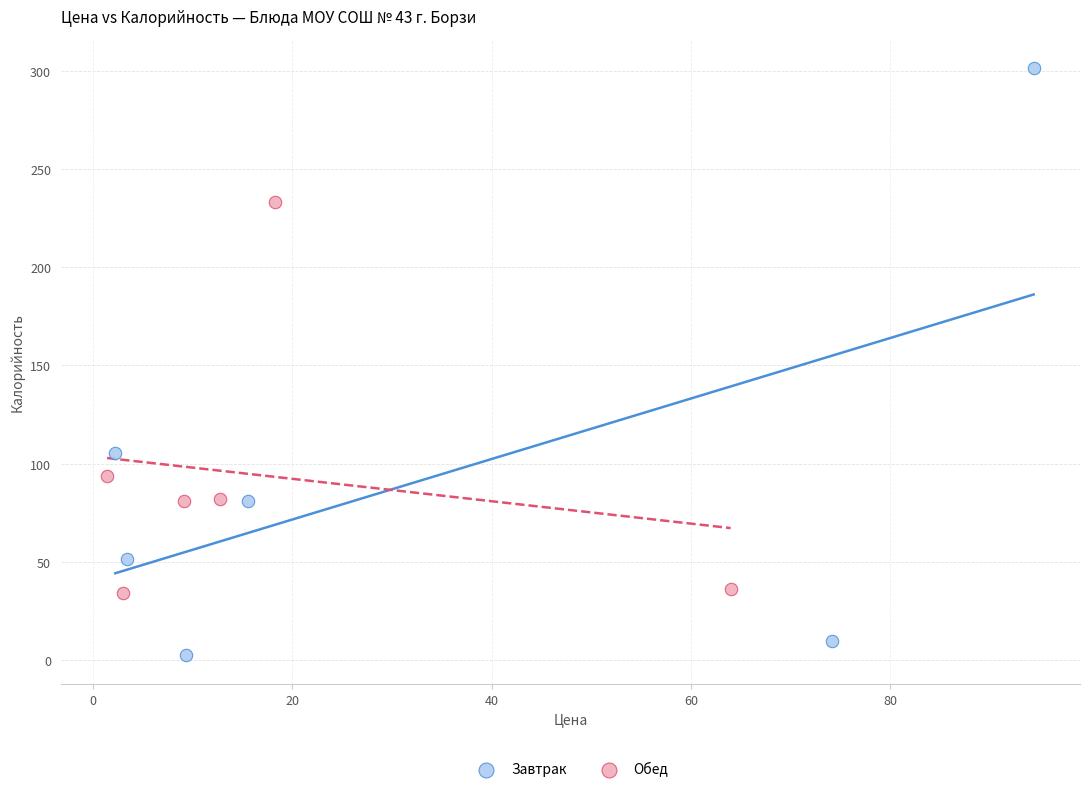

Which series contains the highest Y value?

Завтрак